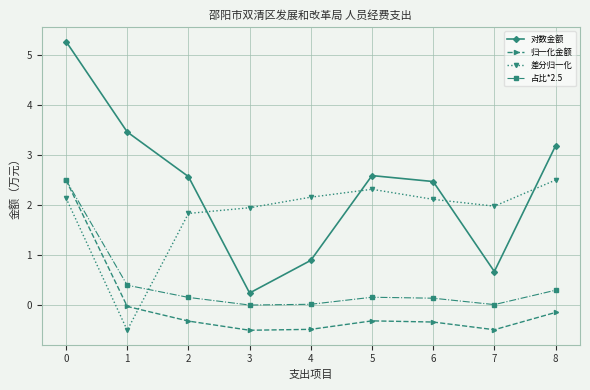

How many data points does each series have?

9